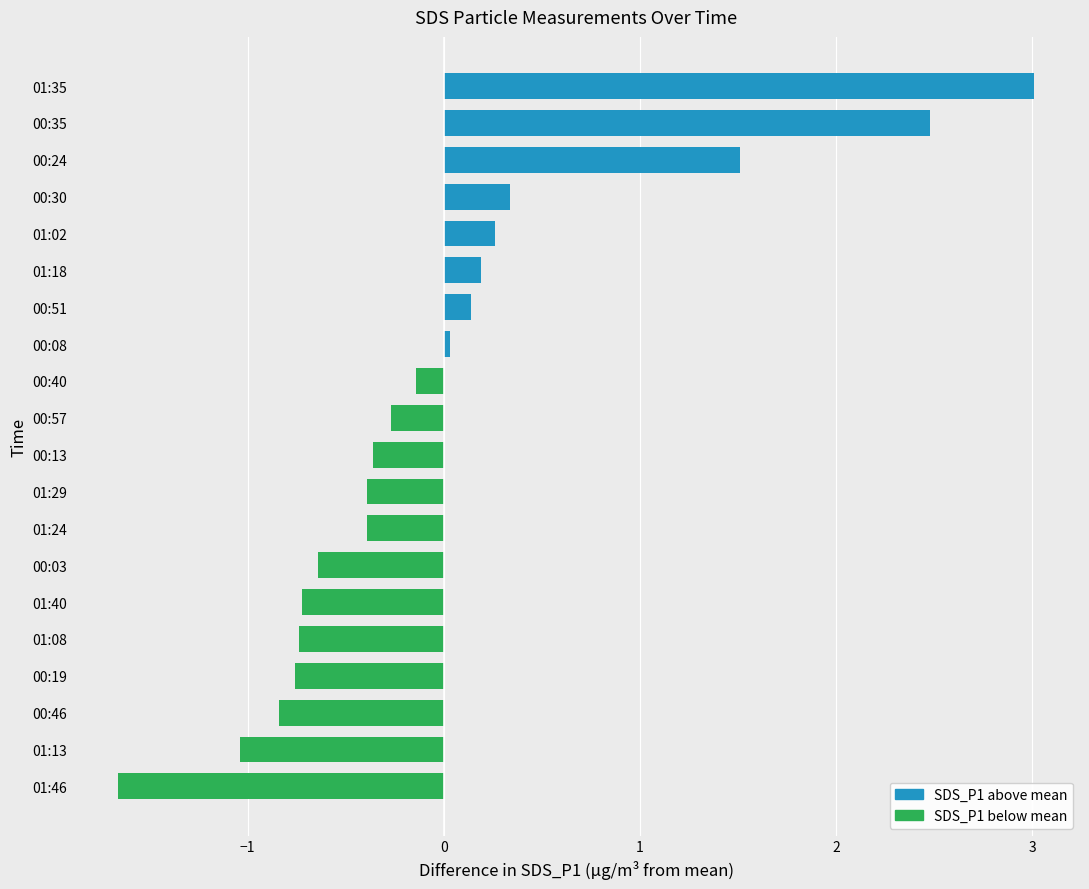

The chart shows a value of 4.4 at 00:35. True or false?

False